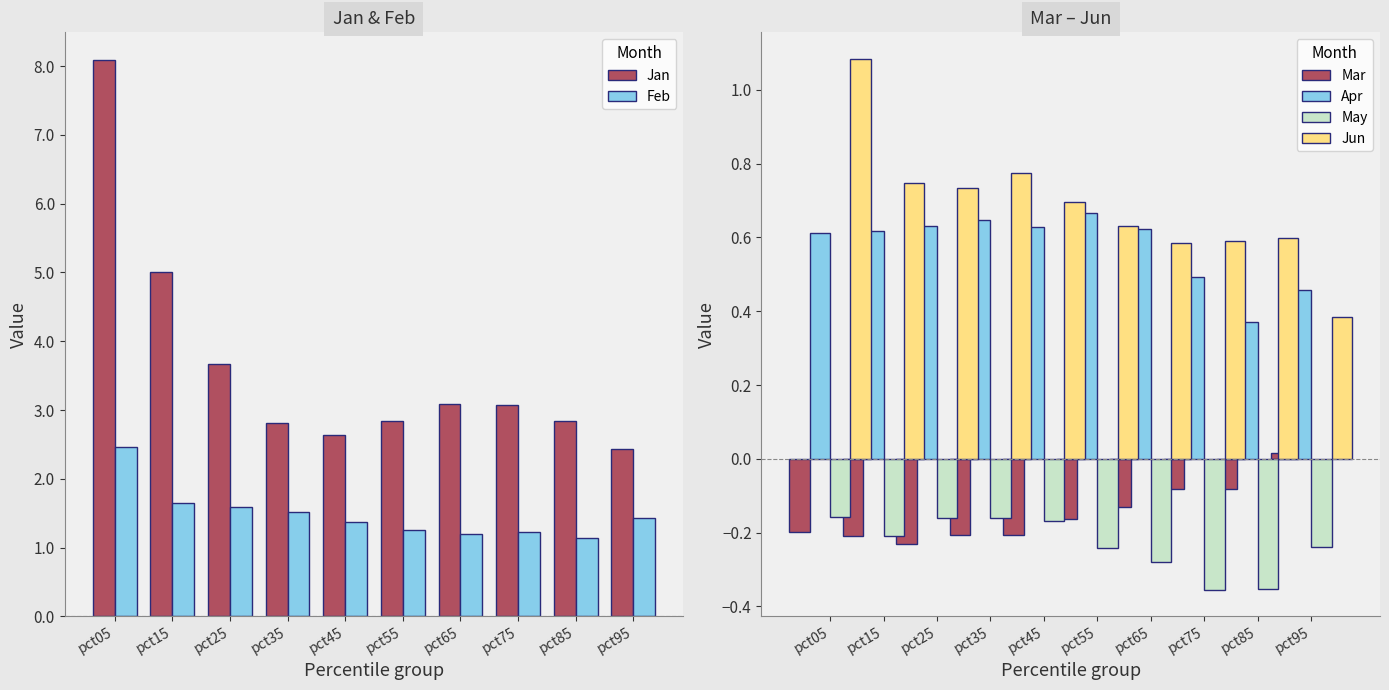

Between pct55 and pct75, which is larger?

pct75